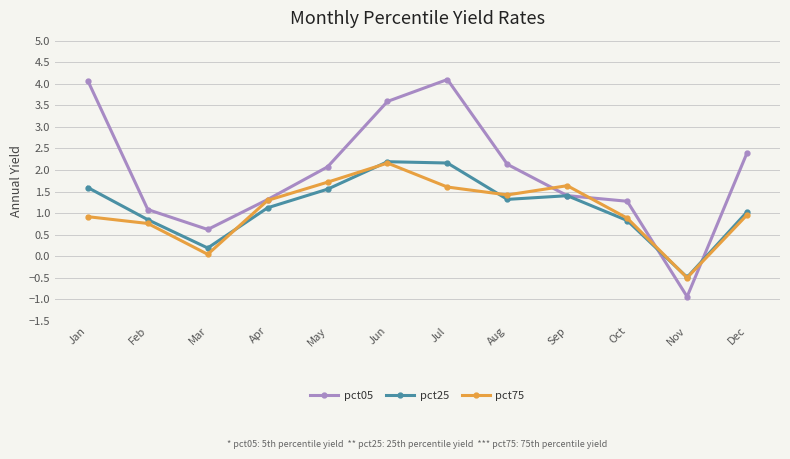

What is the total value across all series at Jul?

7.9